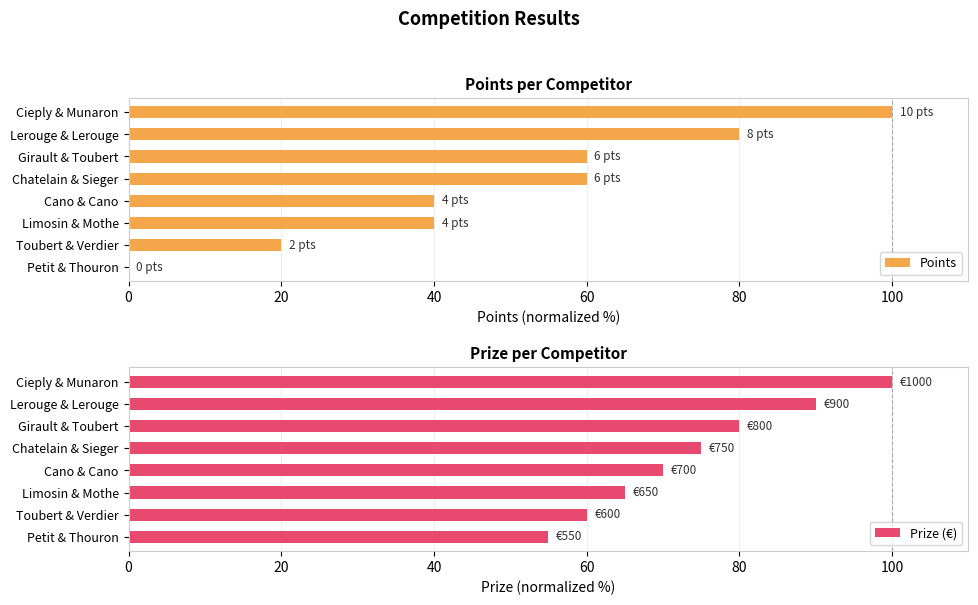

Rank the series by their average value, from lowest to highest.

Points, Prize (€)